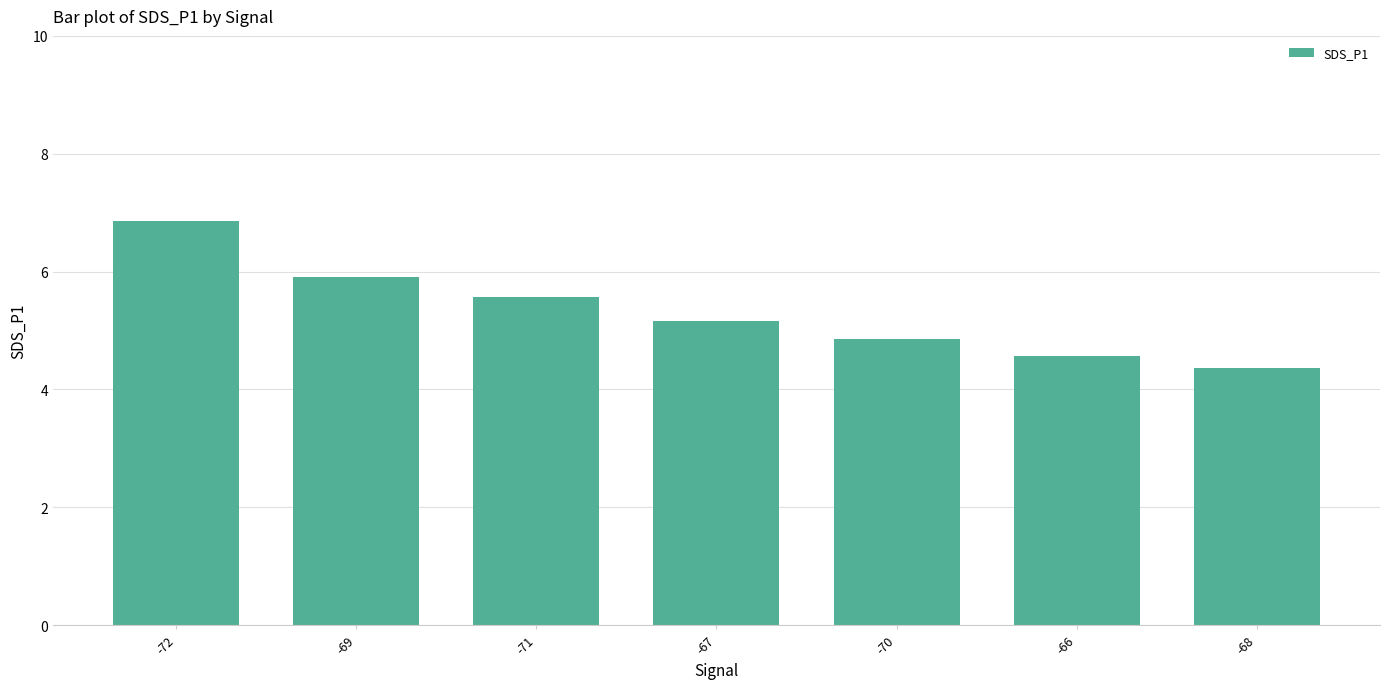

Count the number of categories in the chart.

7